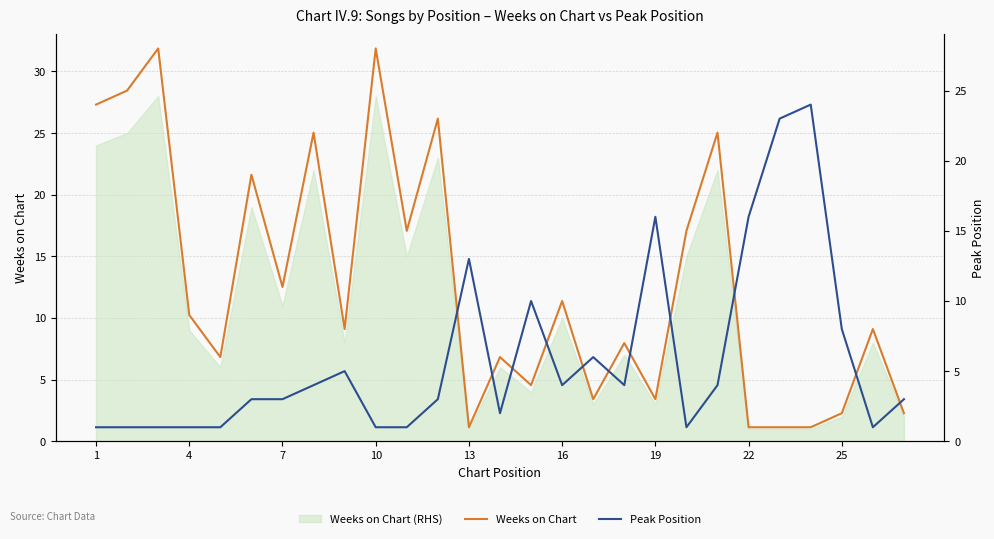

The value of Peak Position at 17 is 6. True or false?

False